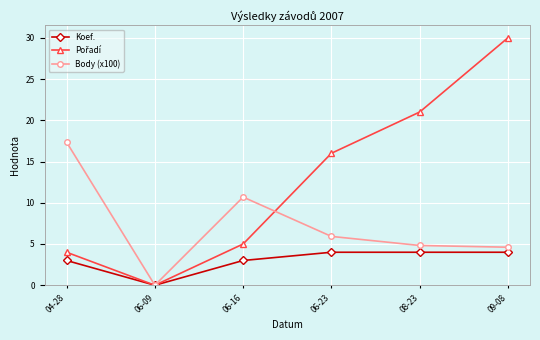

Where is the first local minimum for Koef.?

06-09